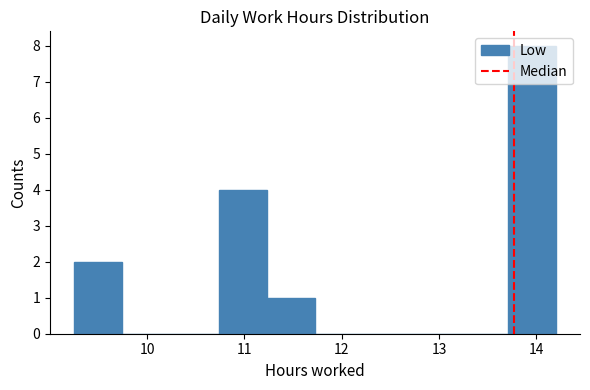

Reading left to right, list every bar in this chart as the range it spans on the x-axis followed by its height. Neither the bar edges nor the heights are printed on the chart, so give them approximately, as read against the axes.

9.3 to 9.7: 2
9.7 to 10.2: 0
10.2 to 10.7: 0
10.7 to 11.2: 4
11.2 to 11.7: 1
11.7 to 12.2: 0
12.2 to 12.7: 0
12.7 to 13.2: 0
13.2 to 13.7: 0
13.7 to 14.2: 8